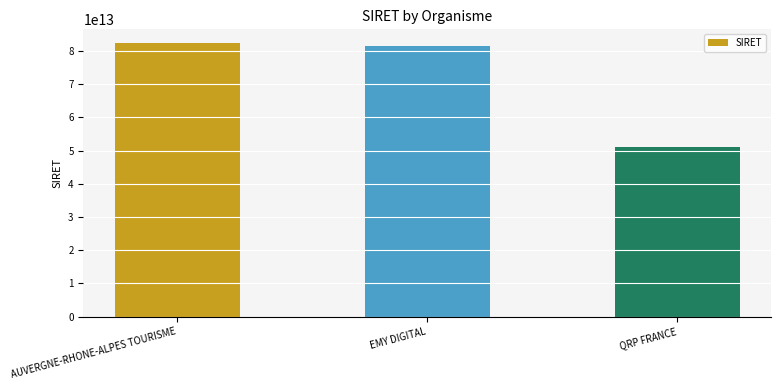

What is the label of the 1st bar from the left?

AUVERGNE-RHONE-ALPES TOURISME